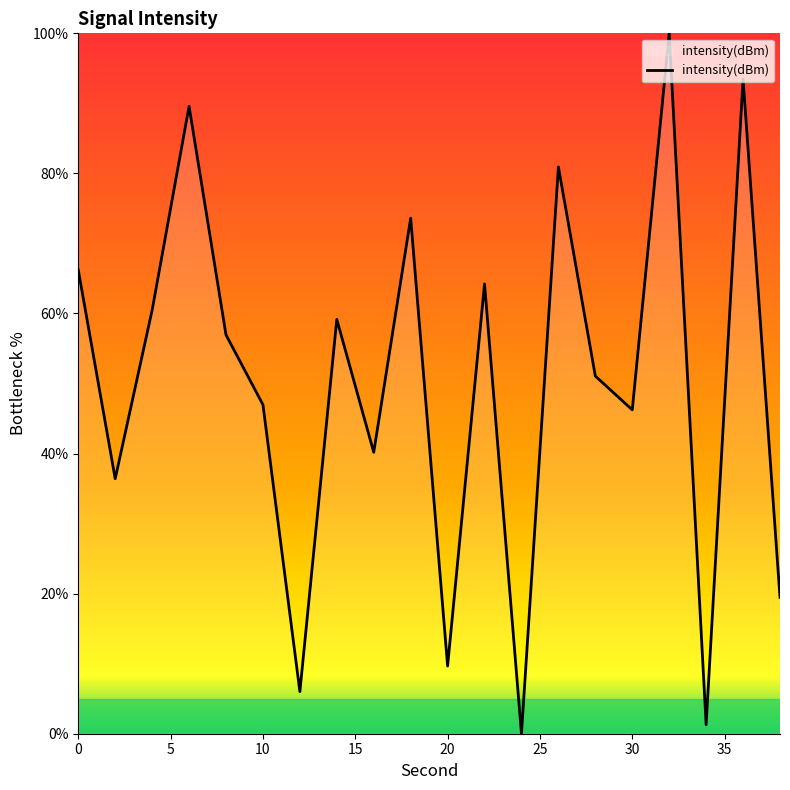

What is the greatest value displayed?

100.0